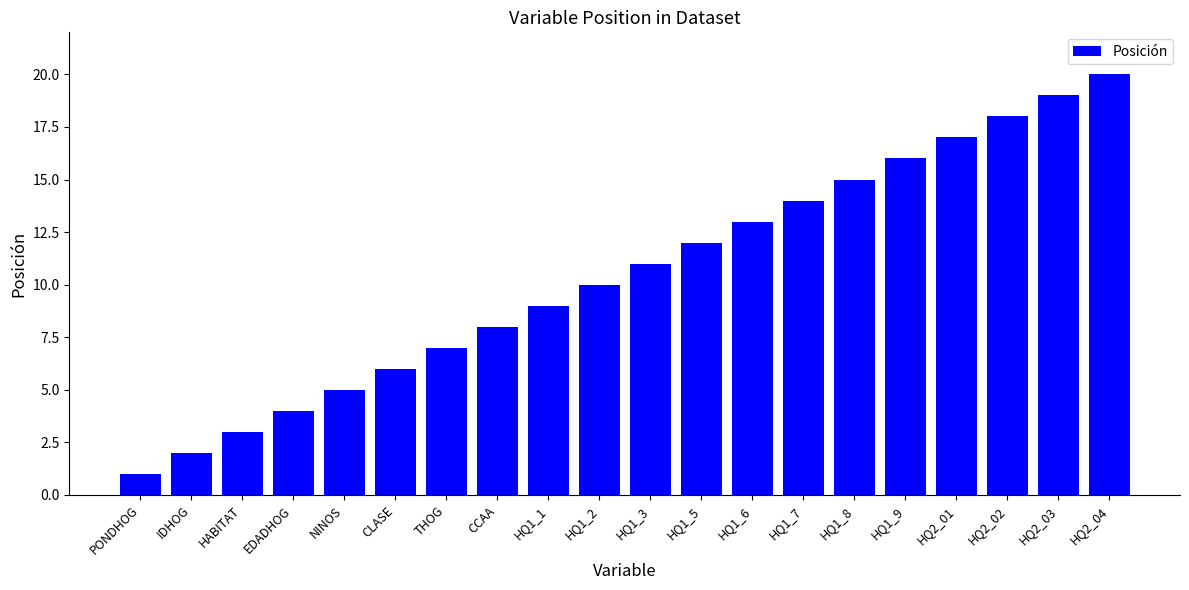

Between CLASE and NINOS, which is larger?

CLASE